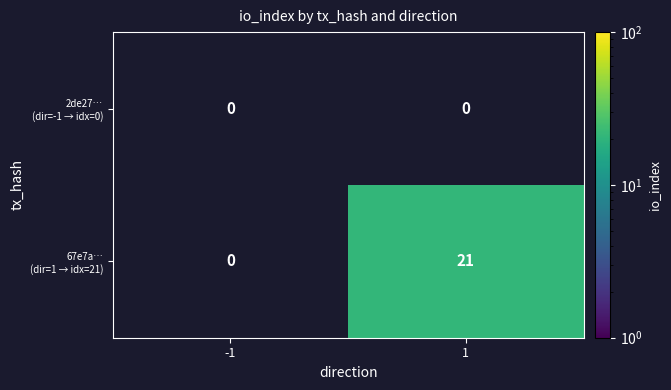

At which category does the chart reach its minimum across all series?

1